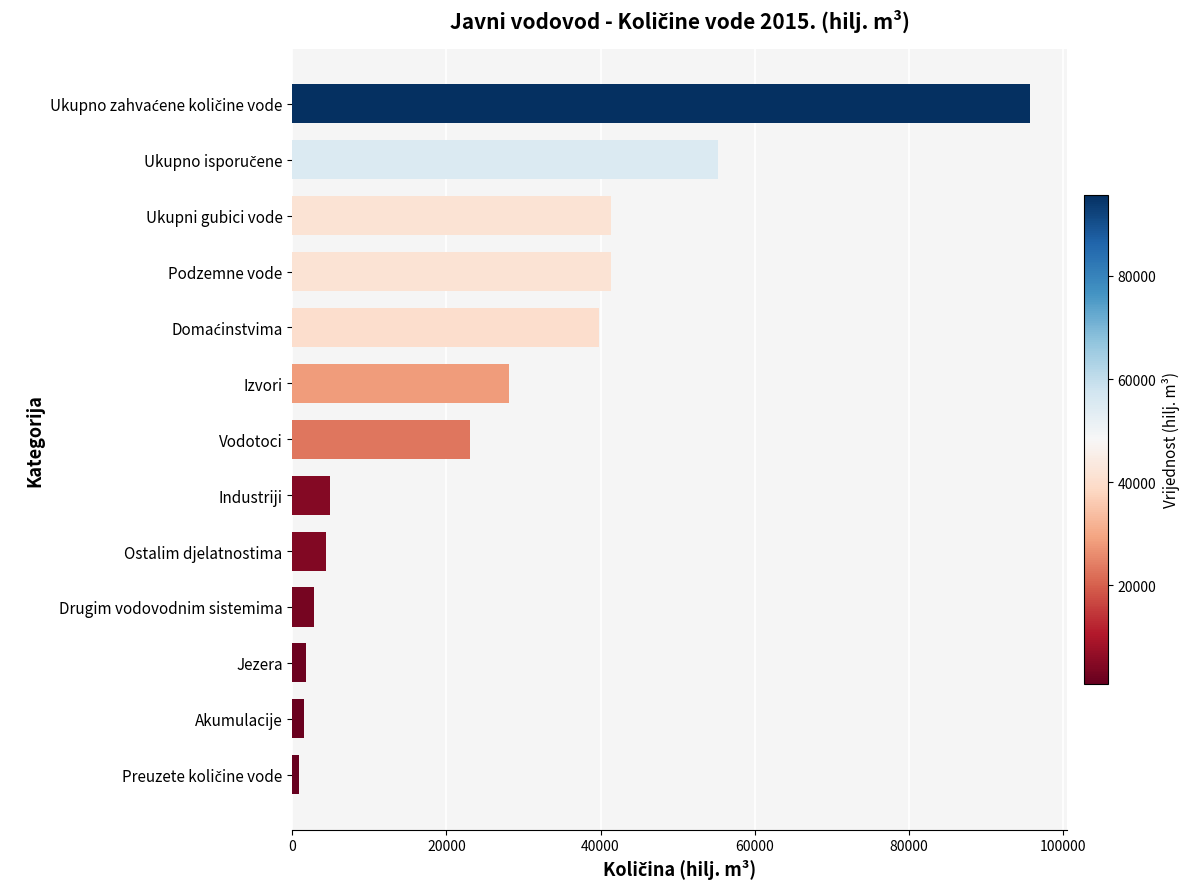

The chart shows a value of 69122 at Ukupni gubici vode. True or false?

False